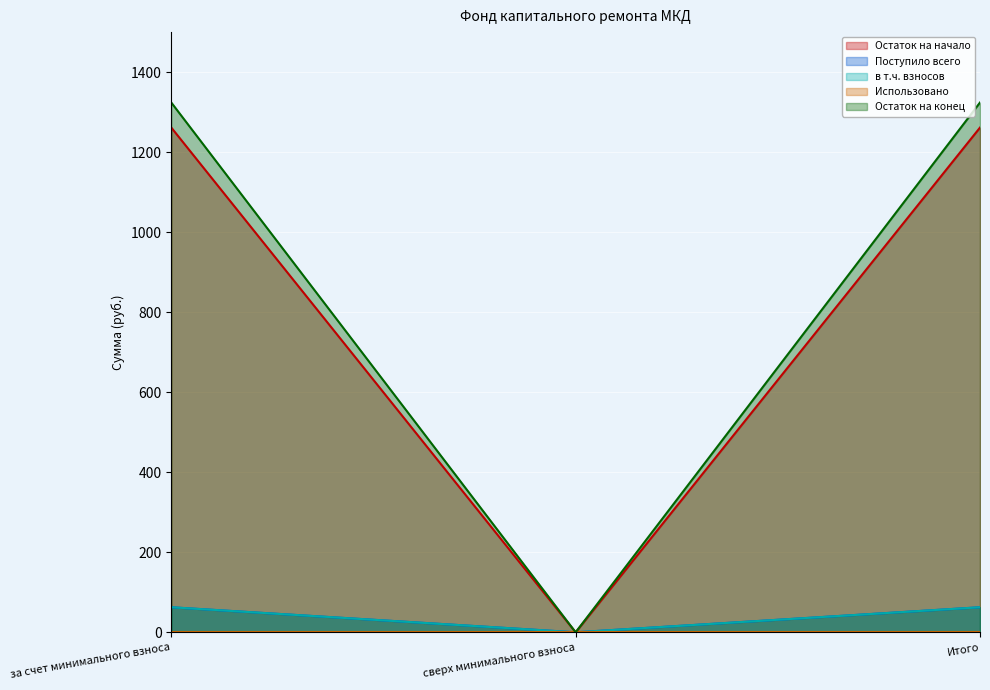

At which category is the sum across all series the highest?

за счет минимального взноса